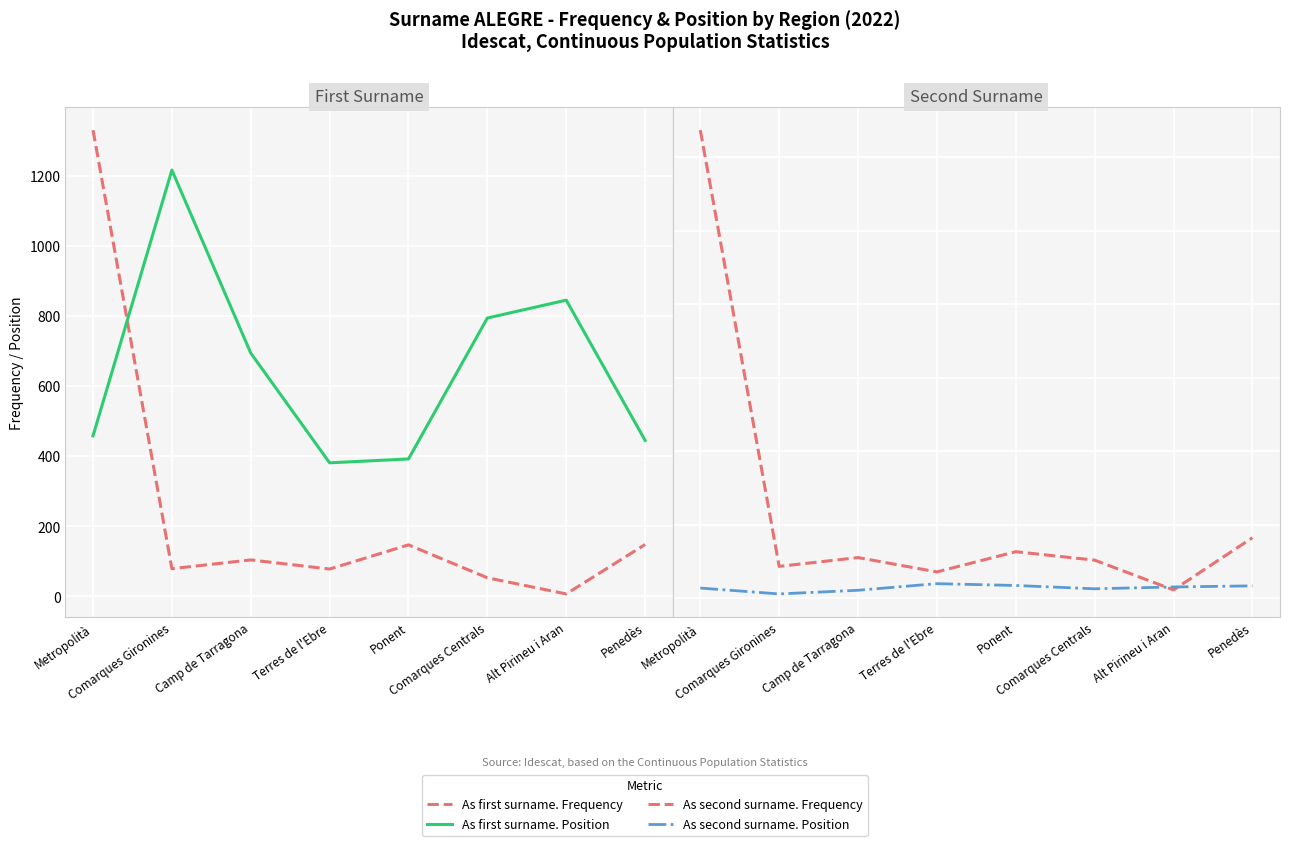

How many lines are shown in the chart?

4